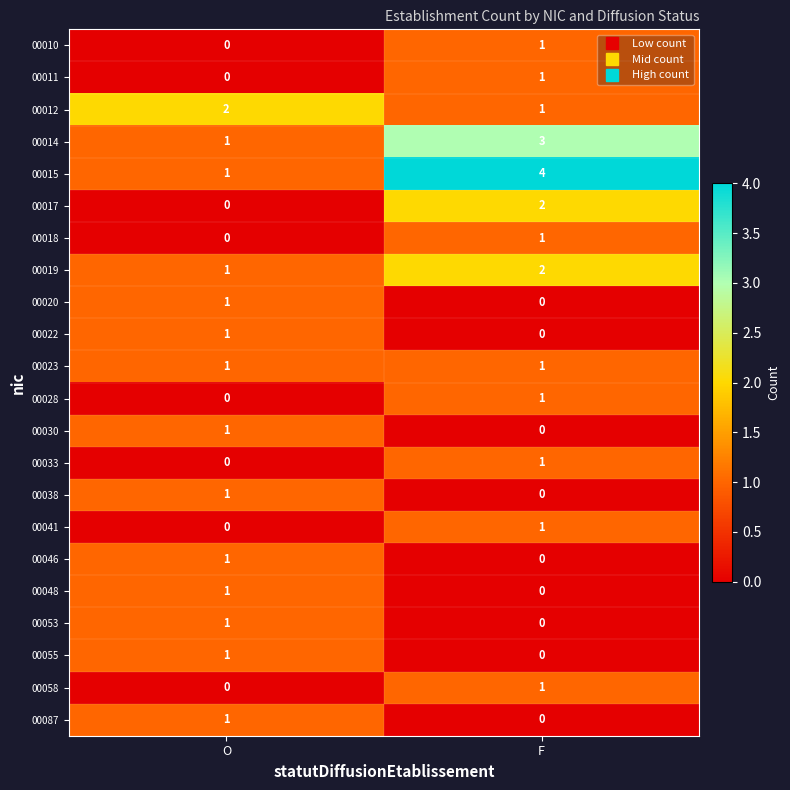

Is it true that 00012 equals 2 at F?

False